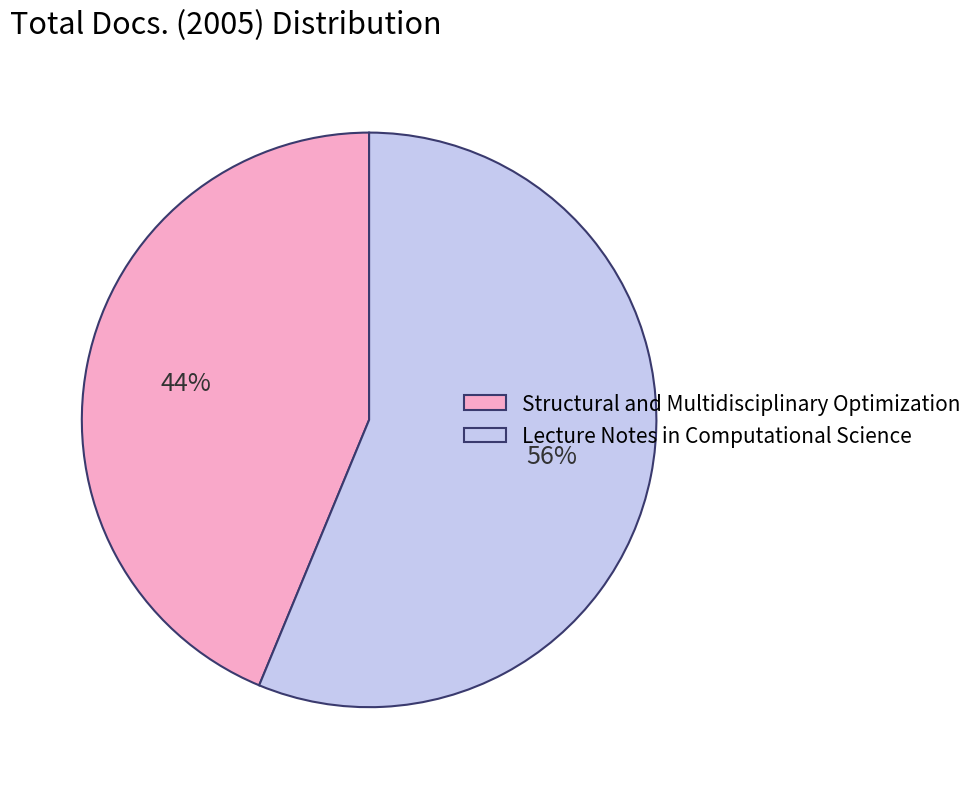

What percentage is the Lecture Notes in Computational Science slice, to the nearest percent?

56%